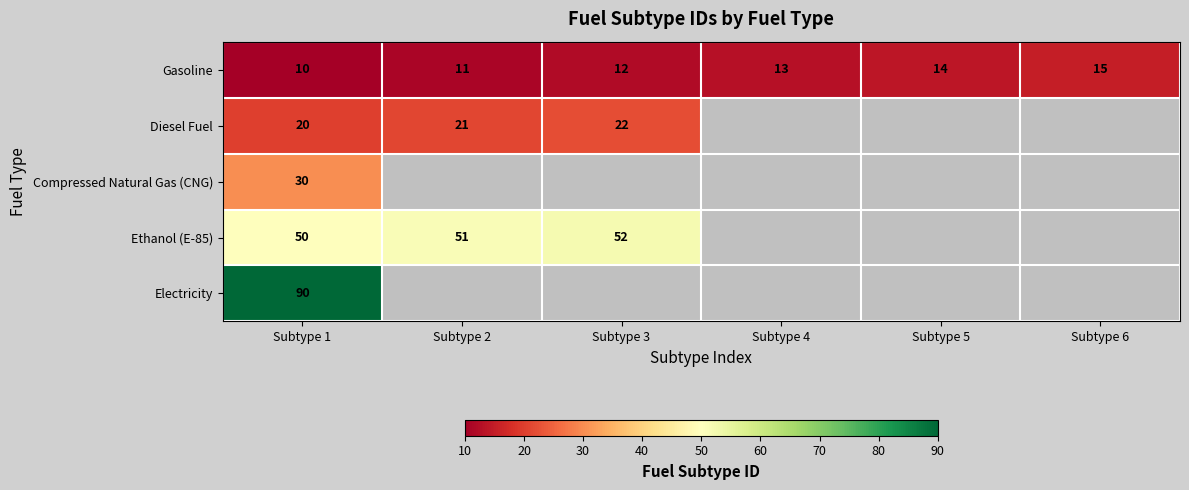

At which category does the chart reach its minimum across all series?

Subtype 1